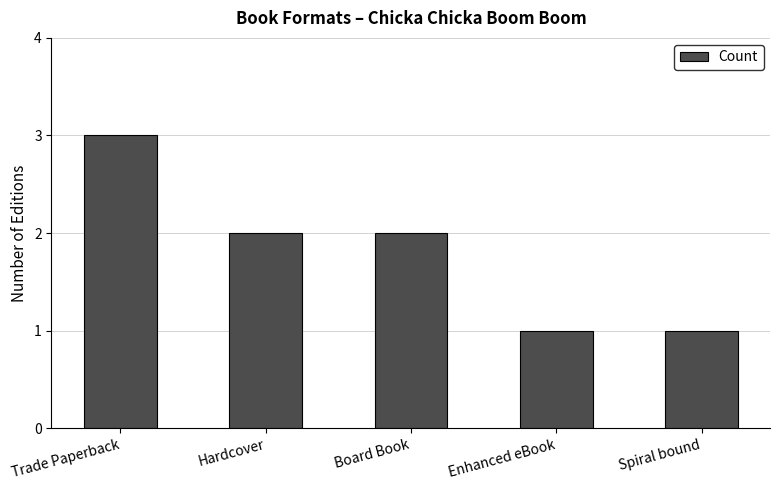

Reading right to left, what are all the values shown in this chart?

1	1	2	2	3